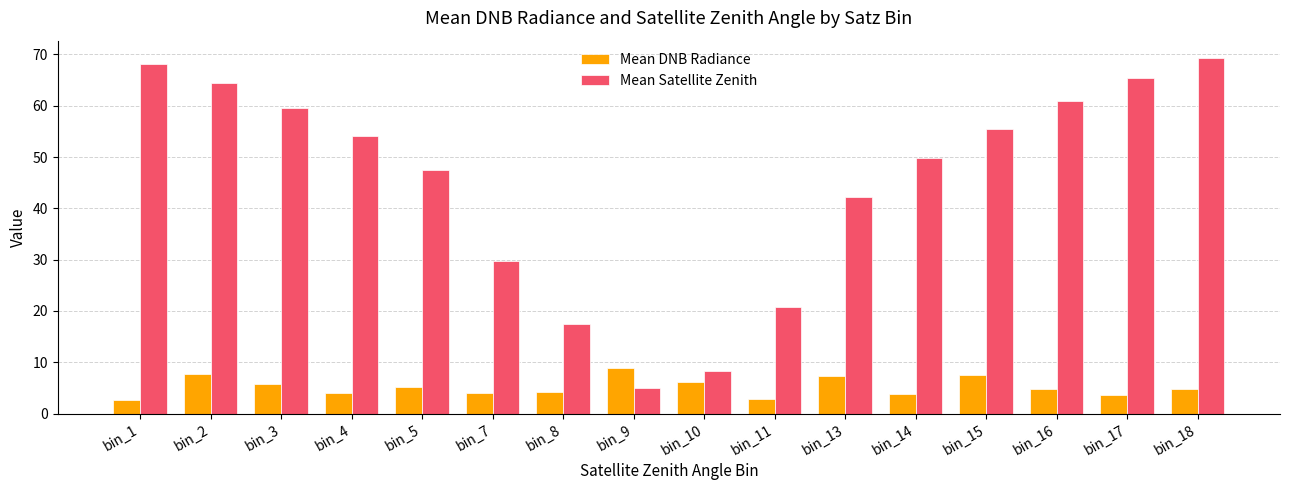

Which series has the widest spread of values?

Mean Satellite Zenith